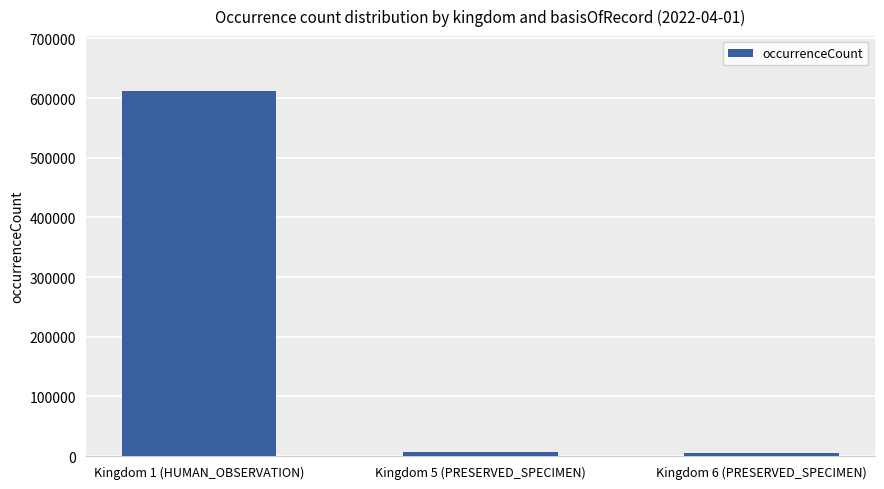

Between Kingdom 6 (PRESERVED_SPECIMEN) and Kingdom 1 (HUMAN_OBSERVATION), which is larger?

Kingdom 1 (HUMAN_OBSERVATION)